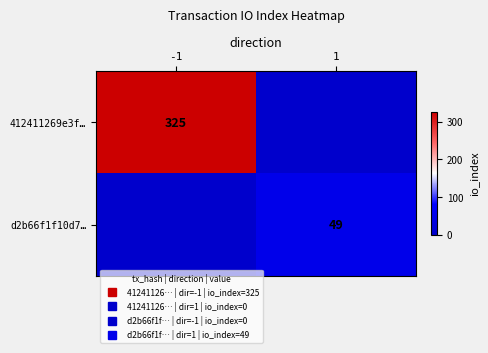

At which label does 412411269e3f… reach its peak?

-1